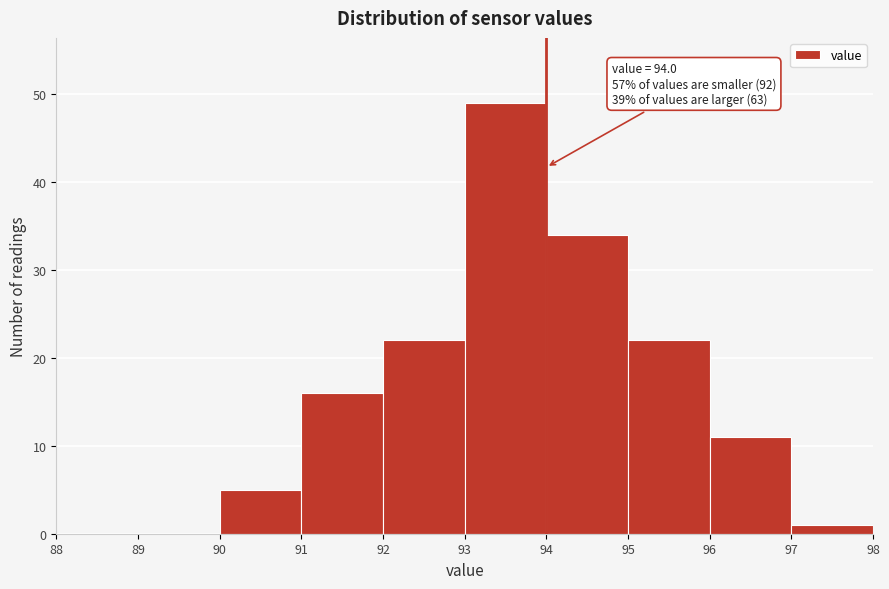

Which range on the x-axis has the tallest bar?

93 to 94